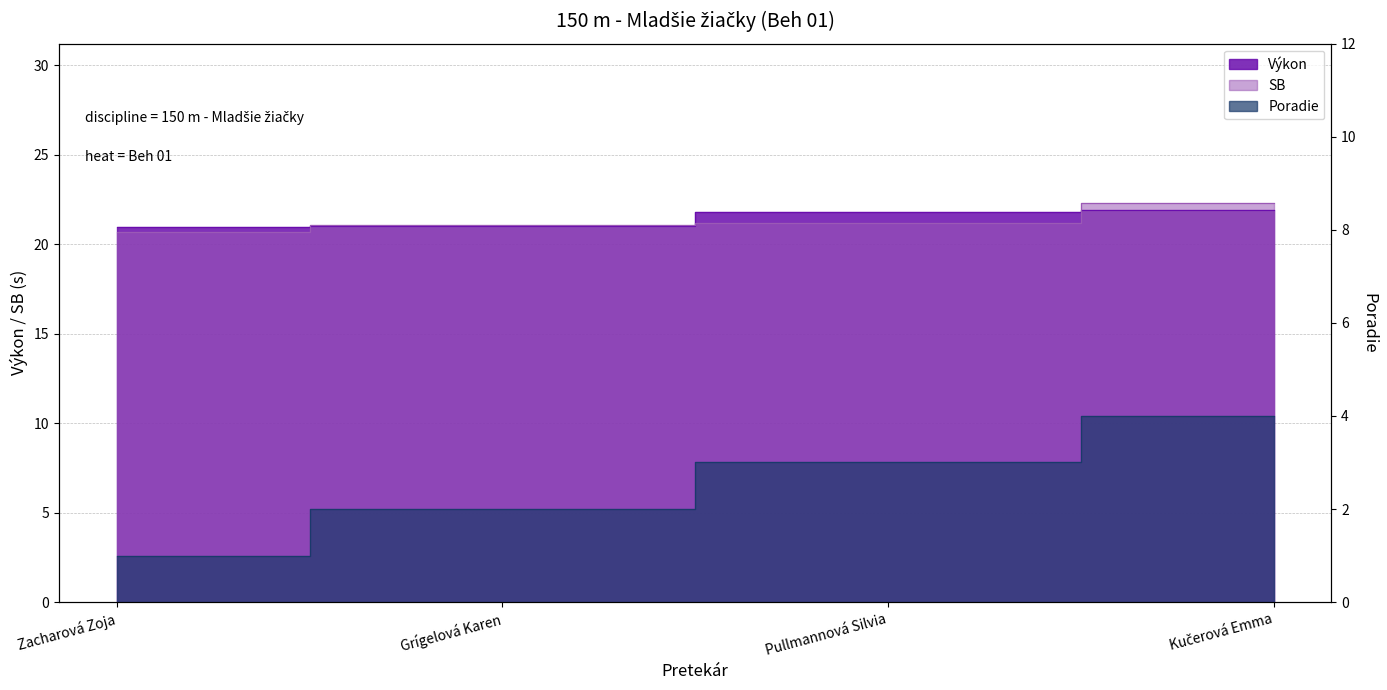

True or false: Poradie has more than 2 points higher than both neighbors.

False